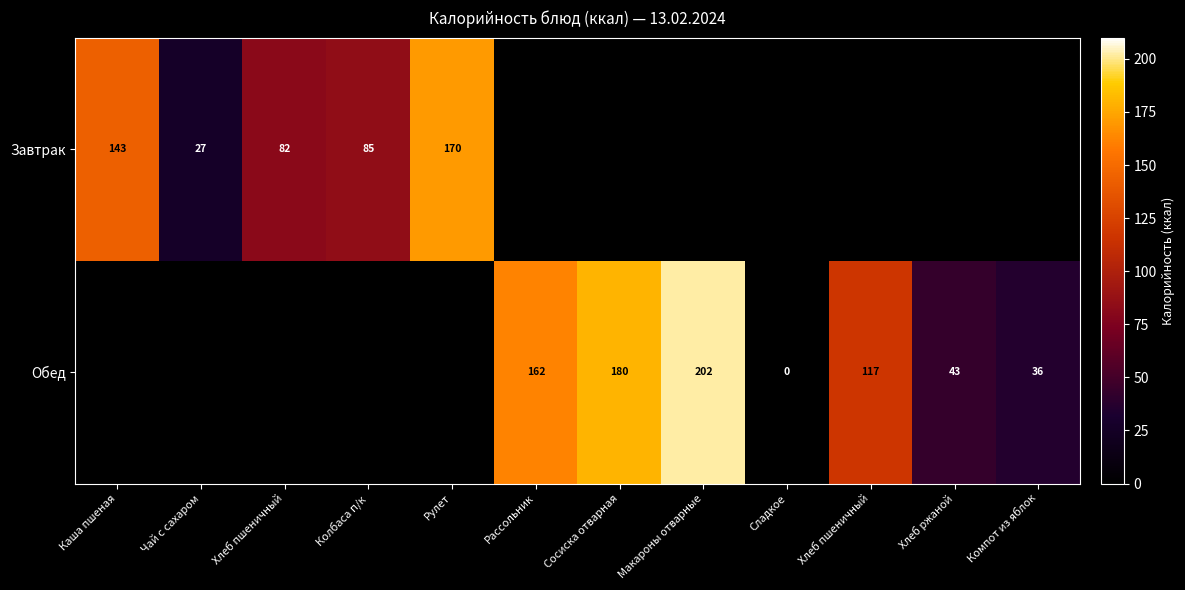

Which has a higher value, Хлеб пшеничный or Хлеб пшеничный?

Хлеб пшеничный